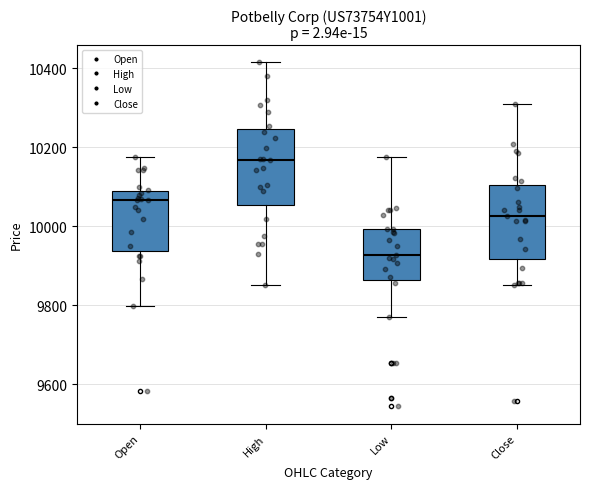

Reading left to right, read every box against the y-axis: the position of its median line, the range the box covers, and the ends of its whiskers. The values are not printed on the chart, so give them approximately, as read against the axis.

Open: median 10060, box 9940 to 10080, whiskers 9800 to 10180
High: median 10160, box 10060 to 10240, whiskers 9860 to 10420
Low: median 9920, box 9860 to 10000, whiskers 9760 to 10180
Close: median 10020, box 9920 to 10100, whiskers 9860 to 10320